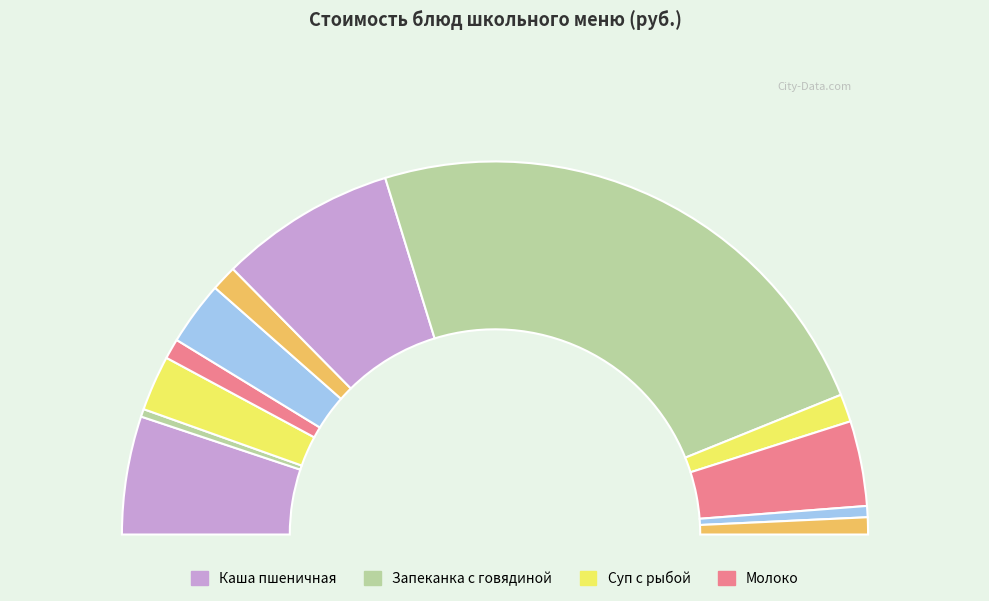

How many slices are in this pie chart?

12